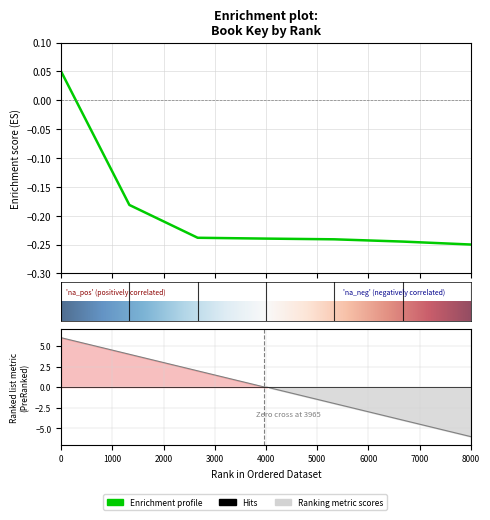

How many data points are less than 0?

6